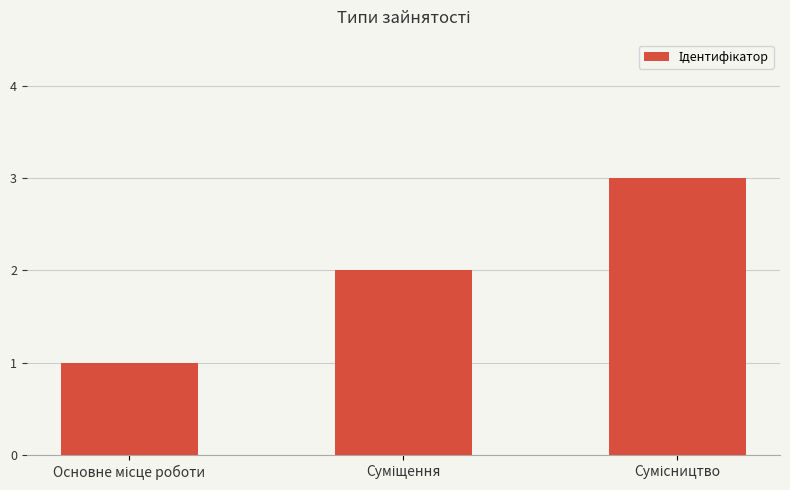

What is the maximum value shown in the chart?

3